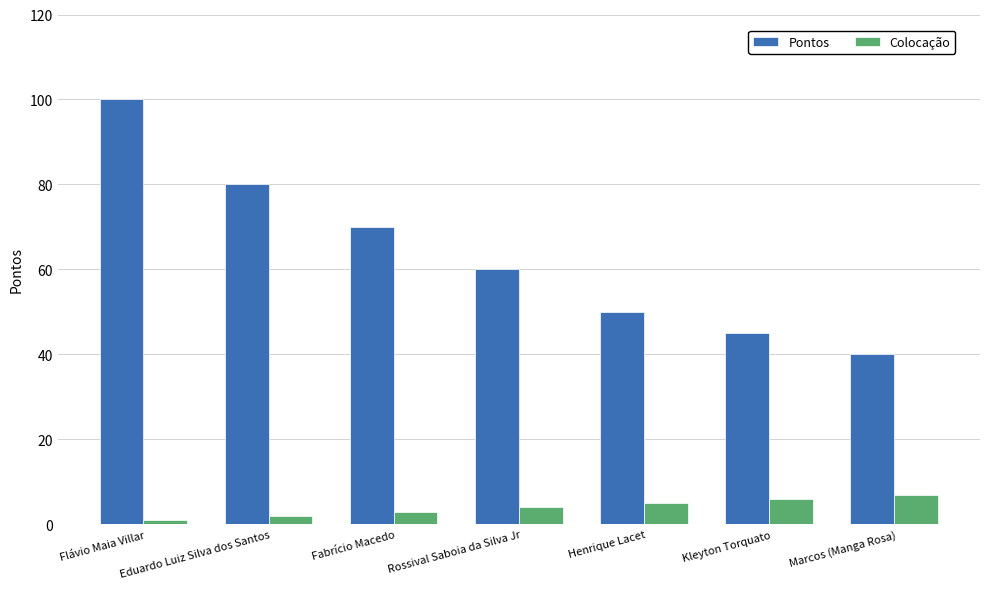

Reading left to right, list all the values displayed in this chart.

Pontos: Flávio Maia Villar=100	Eduardo Luiz Silva dos Santos=80	Fabrício Macedo=70	Rossival Saboia da Silva Jr=60	Henrique Lacet=50	Kleyton Torquato=45	Marcos (Manga Rosa)=40
Colocação: Flávio Maia Villar=1	Eduardo Luiz Silva dos Santos=2	Fabrício Macedo=3	Rossival Saboia da Silva Jr=4	Henrique Lacet=5	Kleyton Torquato=6	Marcos (Manga Rosa)=7